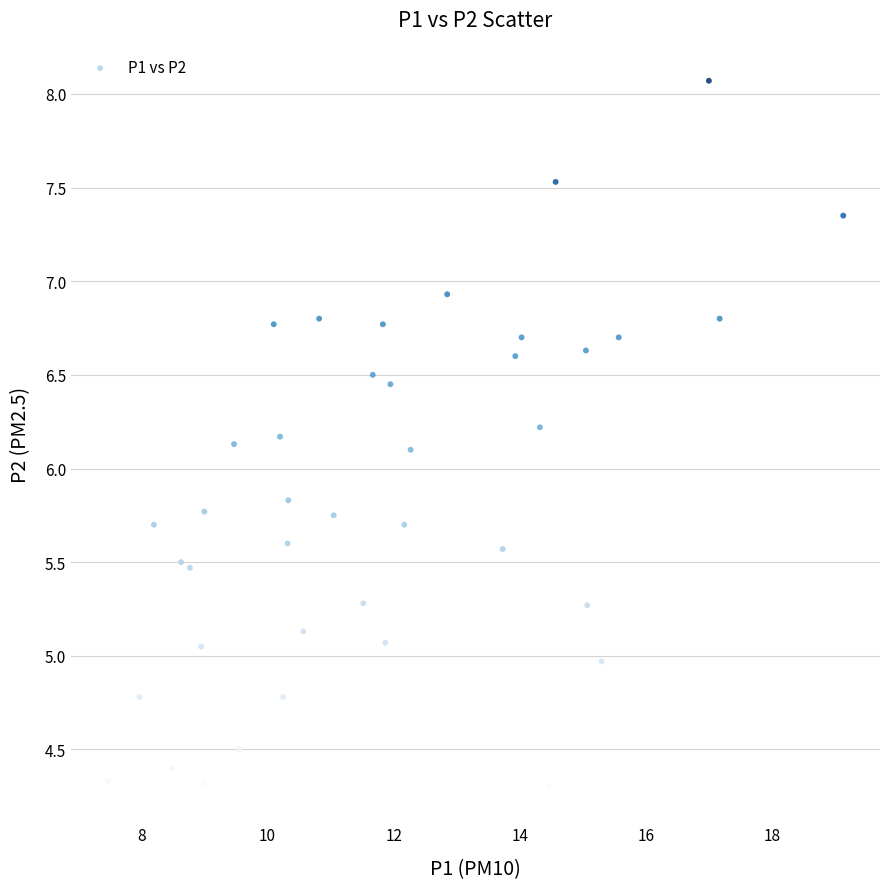

What is the range of X values (max minus min)?

11.7